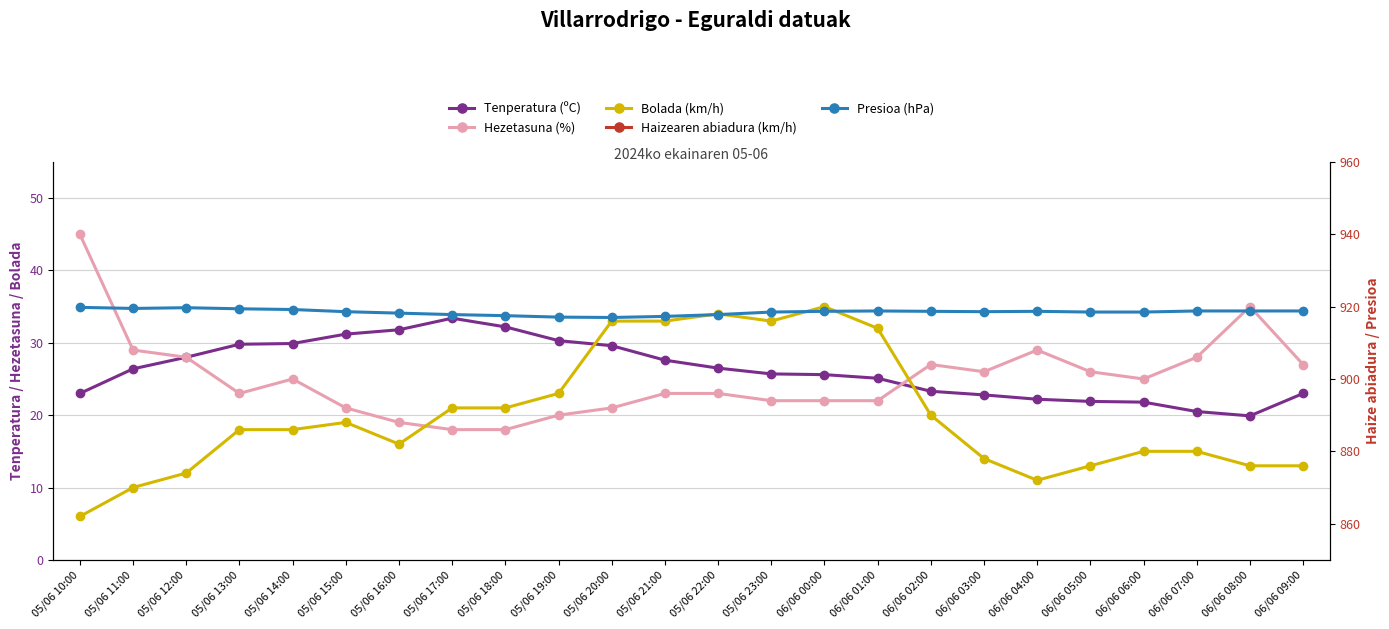

At which label is Bolada (km/h) closest to 20?

06/06 02:00